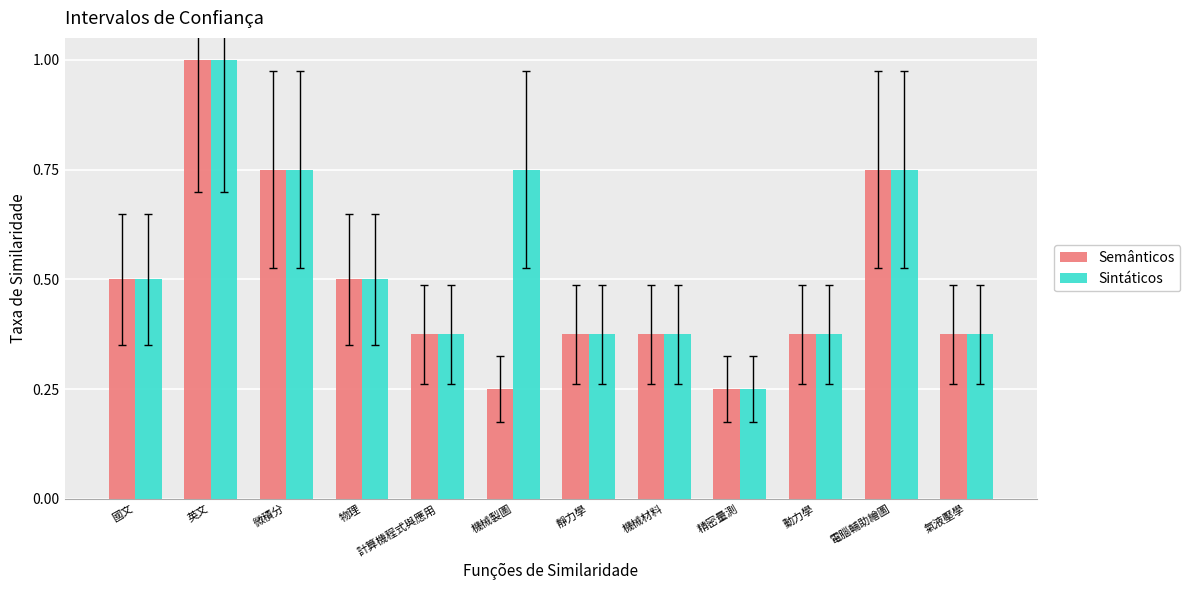

How many bars are there in each group?

2